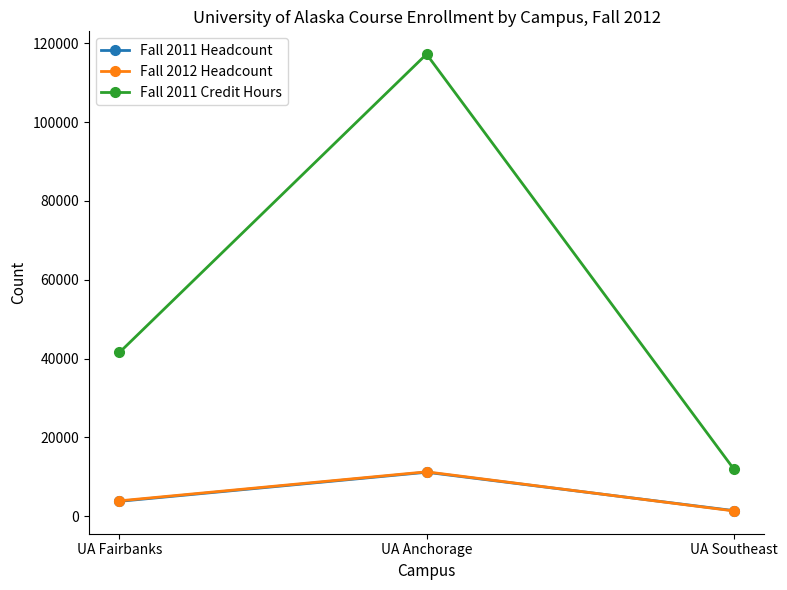

What is the difference between the maximum and second lowest values in the Fall 2012 Headcount series?

7363.0